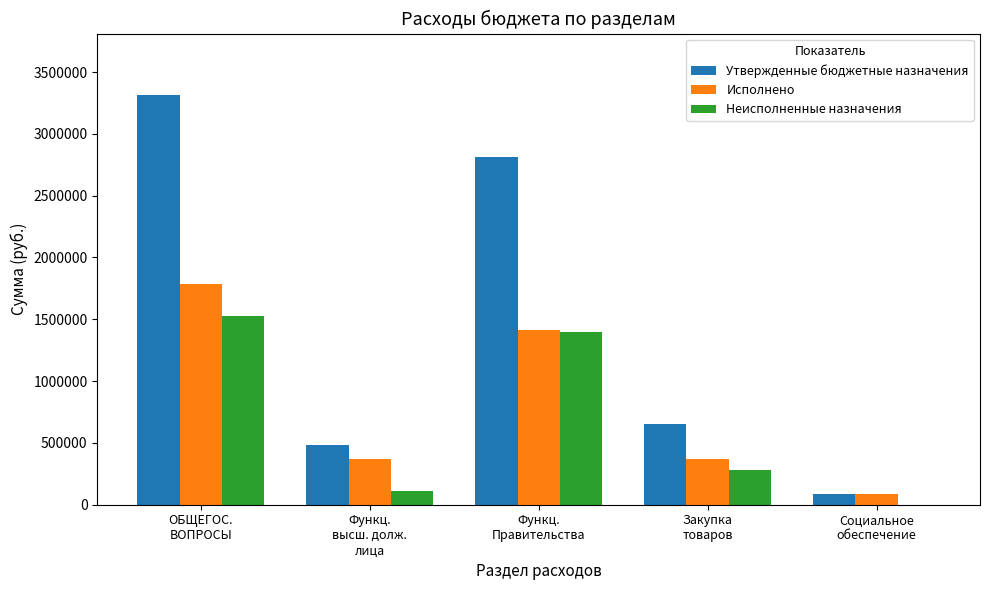

What are all the series names shown in the legend?

Утвержденные бюджетные назначения, Исполнено, Неисполненные назначения